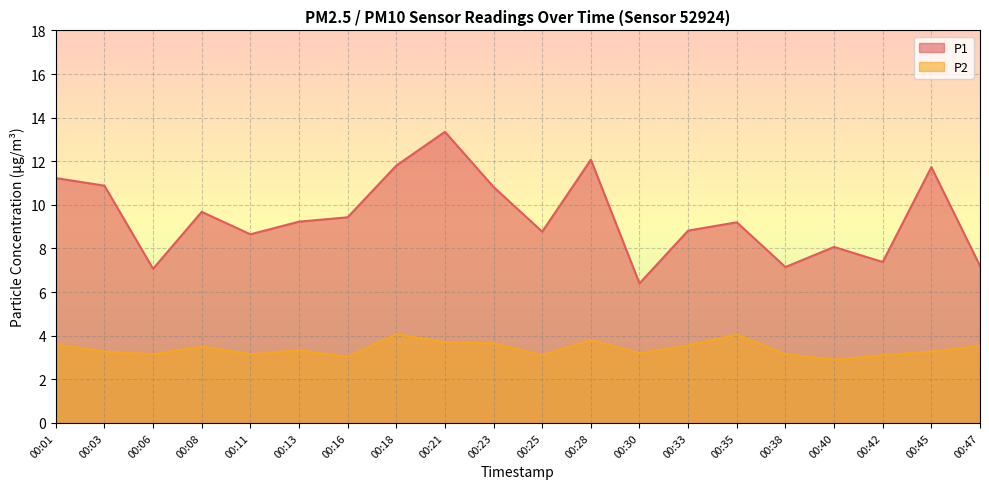

Reading left to right, what are all the values shown in this chart?

P1: 00:01=11.2	00:03=10.9	00:06=7.1	00:08=9.7	00:11=8.7	00:13=9.2	00:16=9.4	00:18=11.8	00:21=13.3	00:23=10.8	00:25=8.8	00:28=12.1	00:30=6.4	00:33=8.8	00:35=9.2	00:38=7.2	00:40=8.1	00:42=7.4	00:45=11.7	00:47=7.2
P2: 00:01=3.6	00:03=3.3	00:06=3.1	00:08=3.5	00:11=3.1	00:13=3.3	00:16=3.0	00:18=4.1	00:21=3.7	00:23=3.6	00:25=3.1	00:28=3.8	00:30=3.2	00:33=3.5	00:35=4.0	00:38=3.1	00:40=2.9	00:42=3.1	00:45=3.3	00:47=3.5